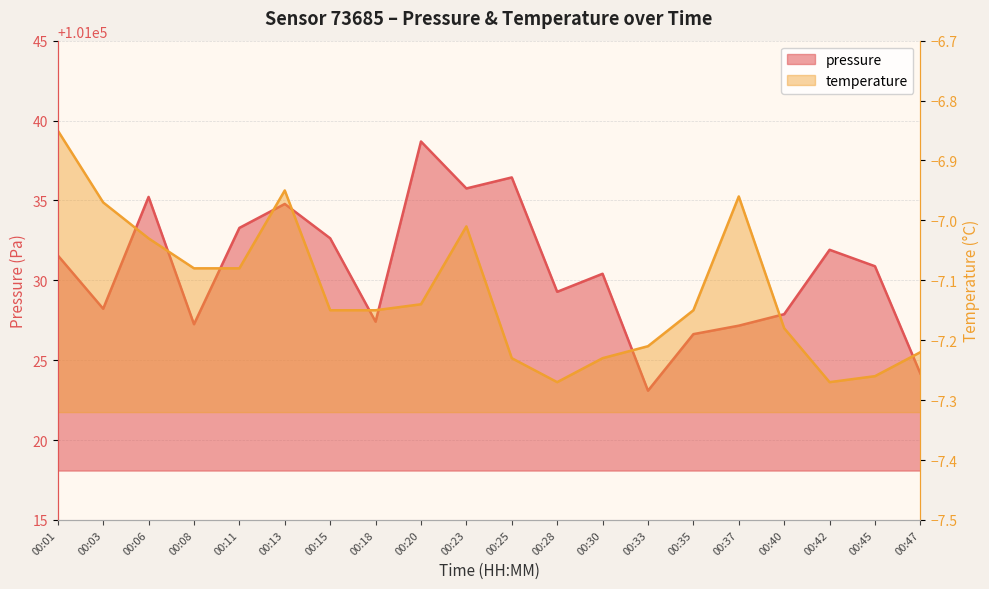

At which label is temperature closest to -7?

00:23